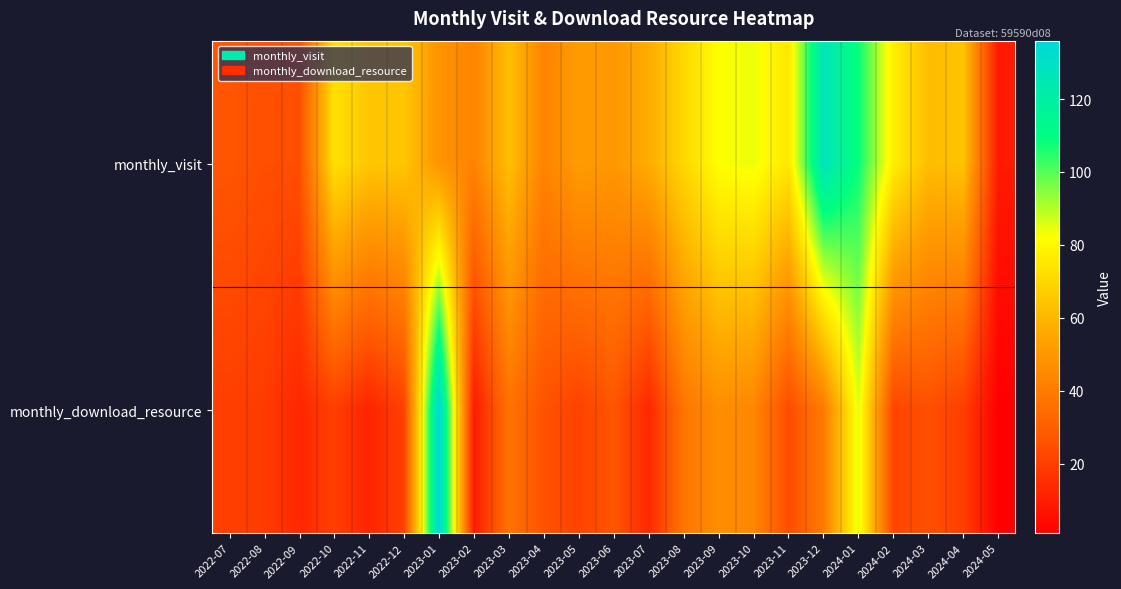

At which category is the sum across all series the highest?

2024-01